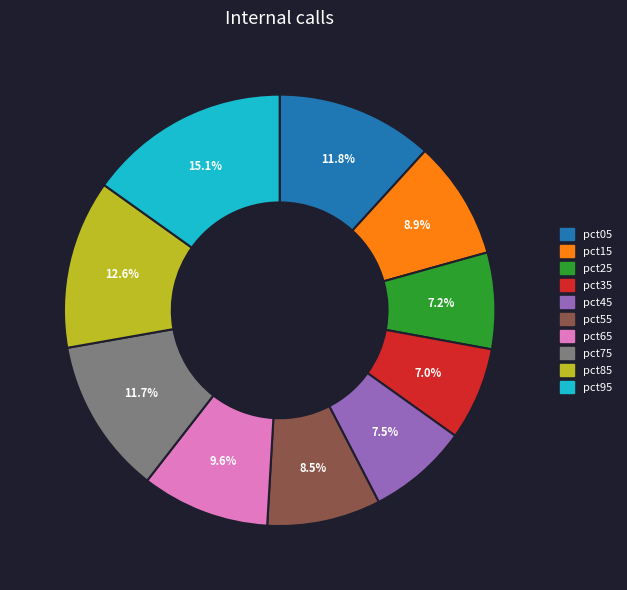

To the nearest percent, what is the average slice percentage?

10%